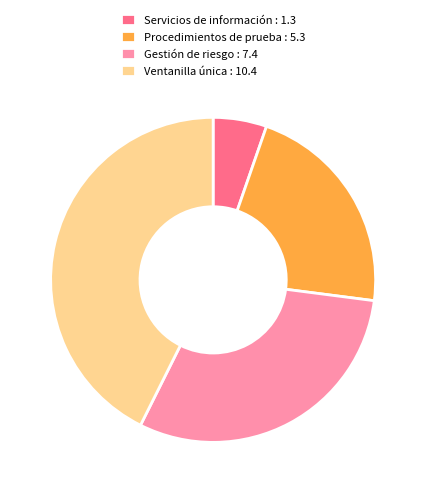

Is the sum of Ventanilla única : 10.4 and Gestión de riesgo : 7.4 greater than half?

Yes